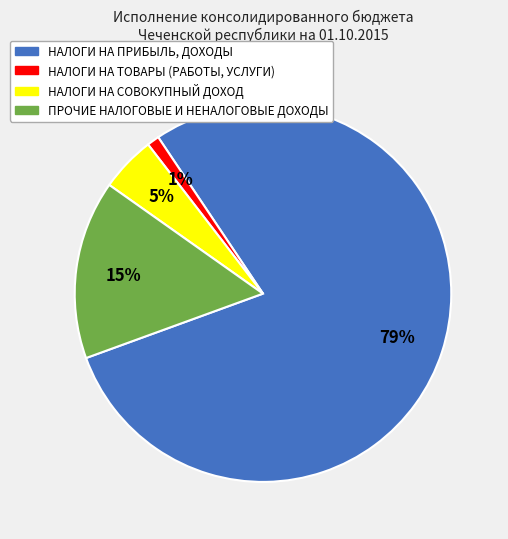

Does ПРОЧИЕ НАЛОГОВЫЕ И НЕНАЛОГОВЫЕ ДОХОДЫ account for over 50% of the chart?

No